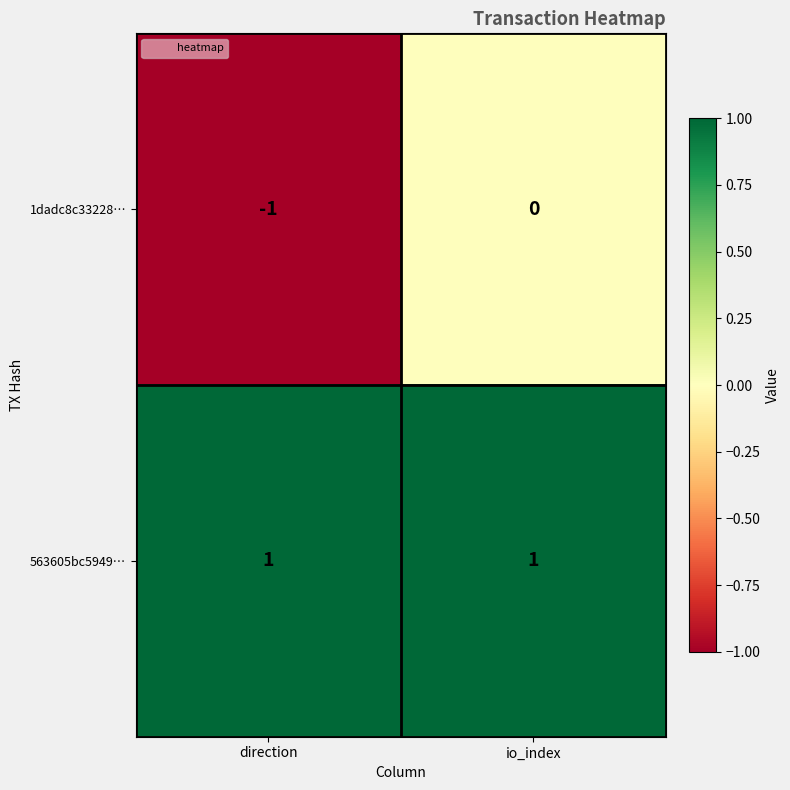

At which category is the sum across all series the highest?

io_index